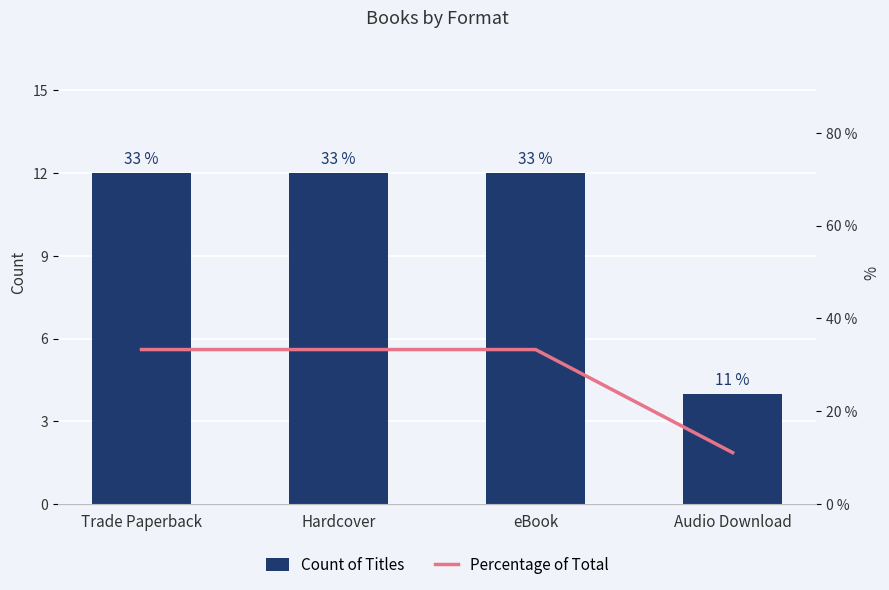

What is the total value across all series at eBook?

45.3